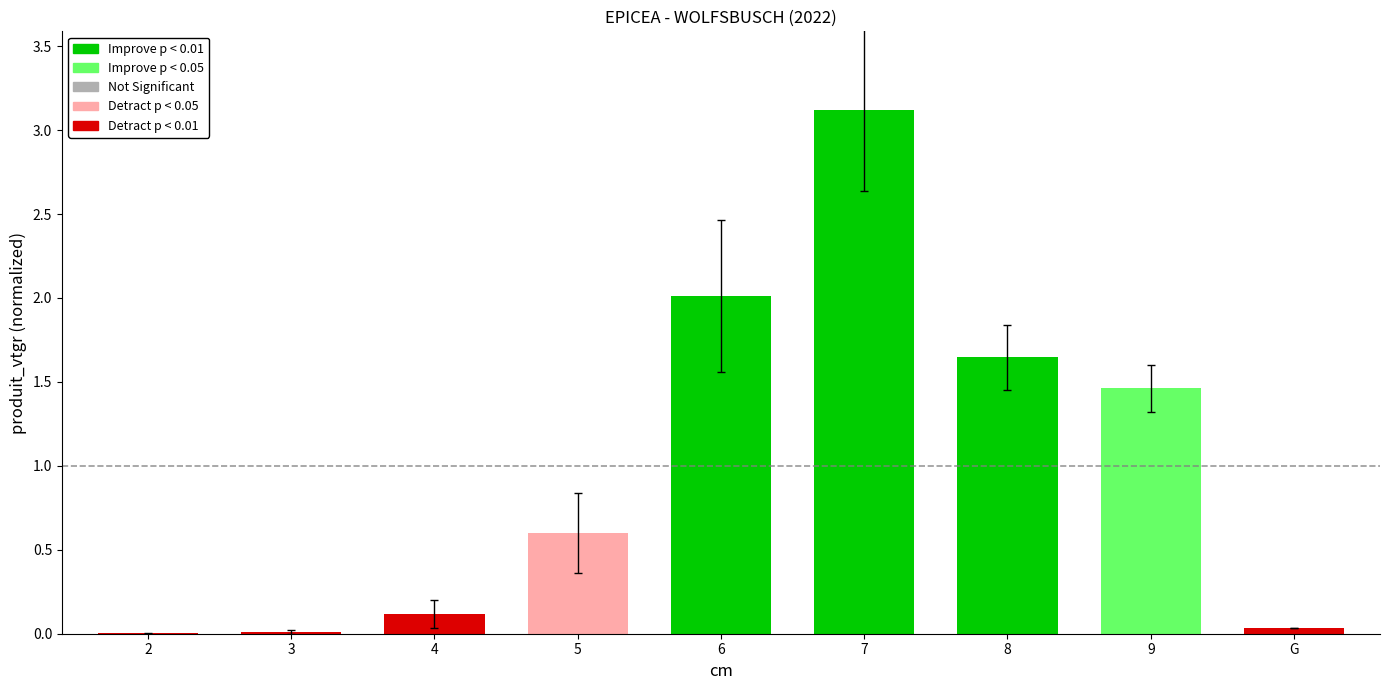

What is the label of the 9th bar from the left?

G